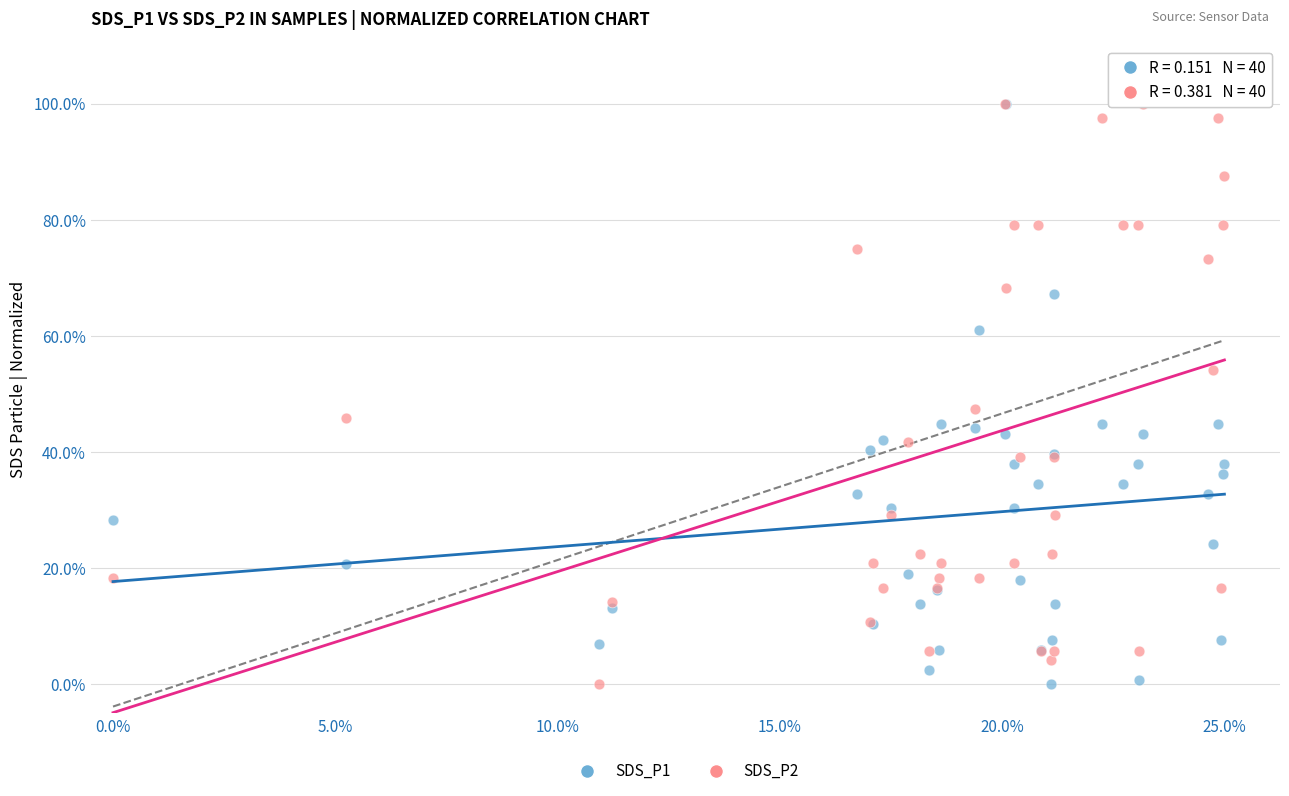

What are all the series names shown in the legend?

SDS_P1, SDS_P2